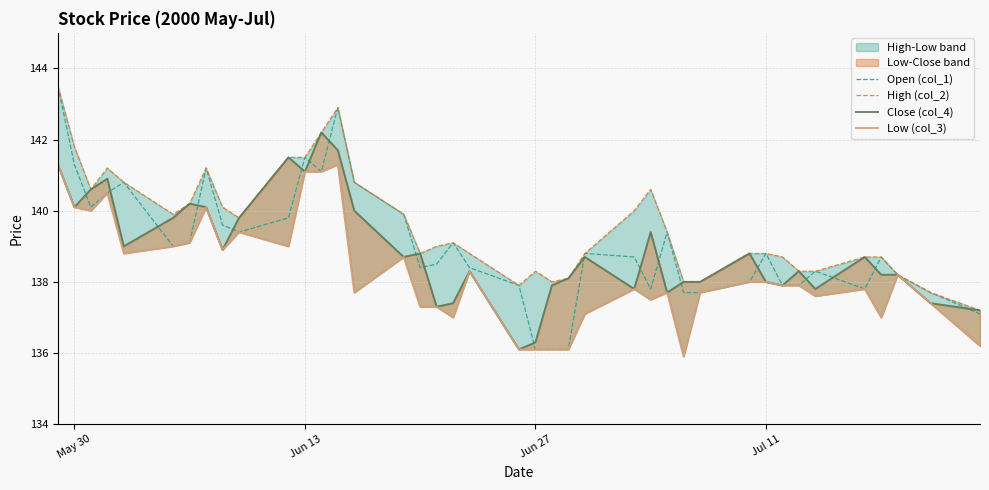

What is the lowest value of the Open (col_1) series?

136.1